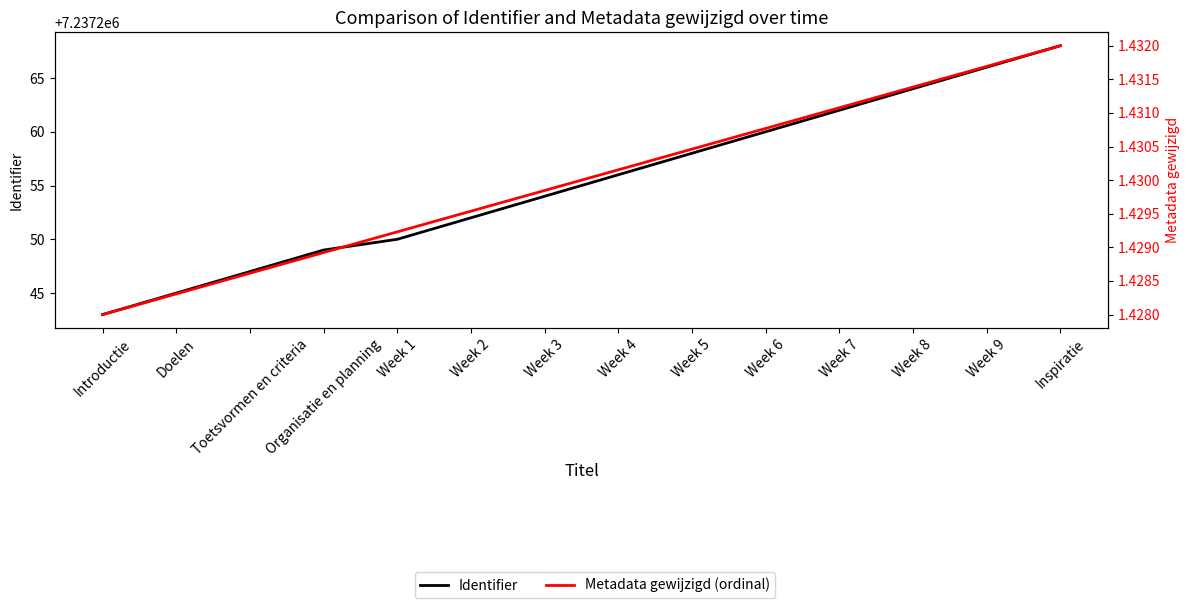

Is this an area chart (filled region under the line)?

No